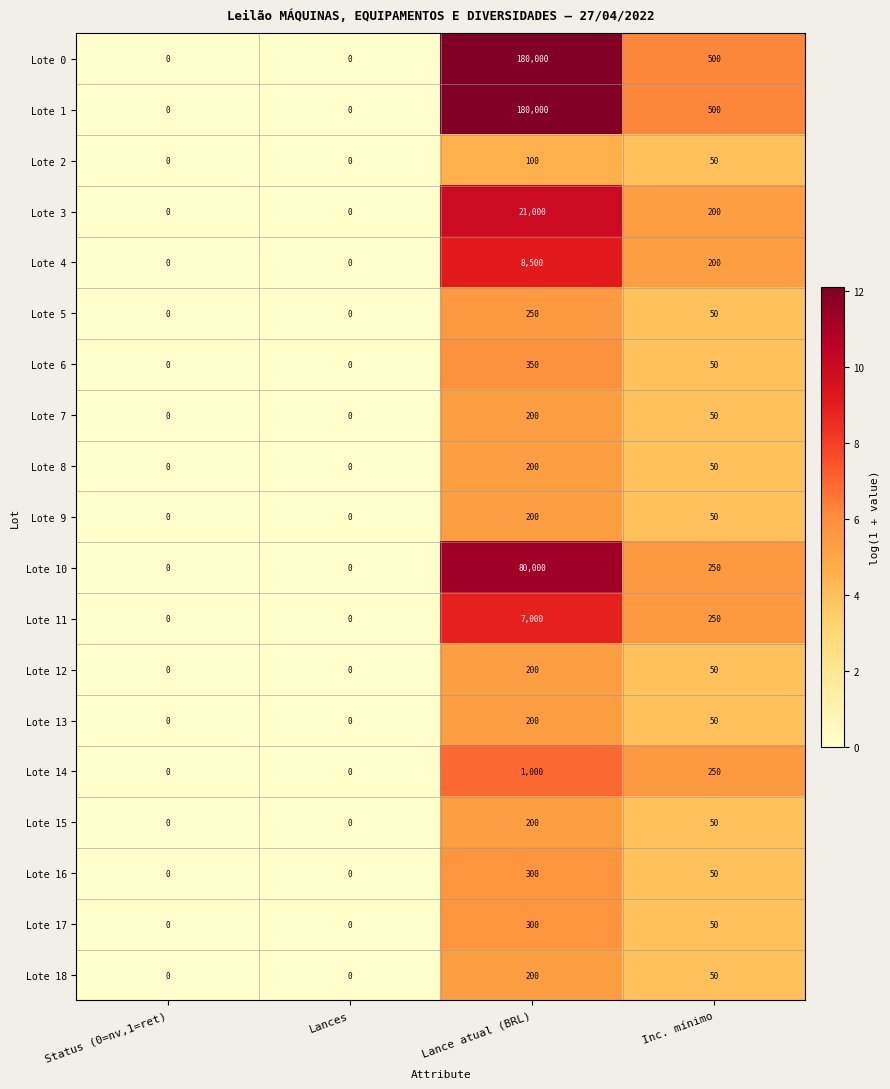

How many positive values does the Lote 9 series have?

2